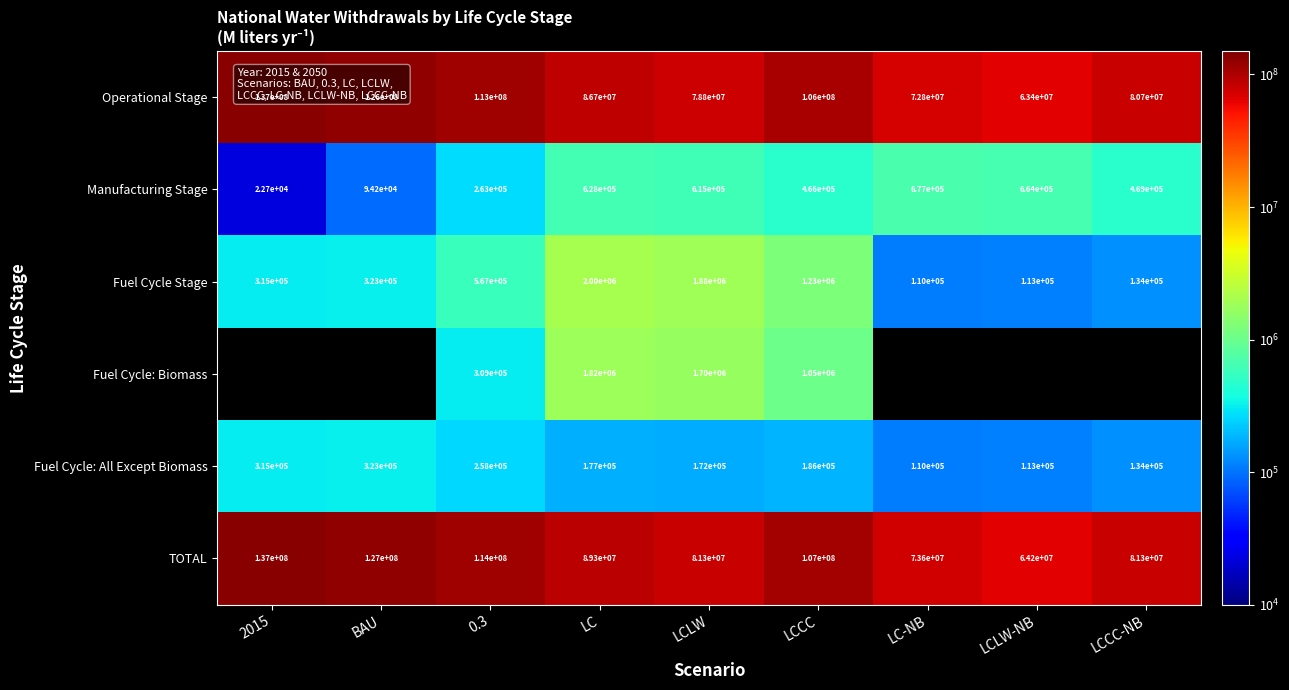

Which category has the highest value in the Fuel Cycle Stage series?

LC